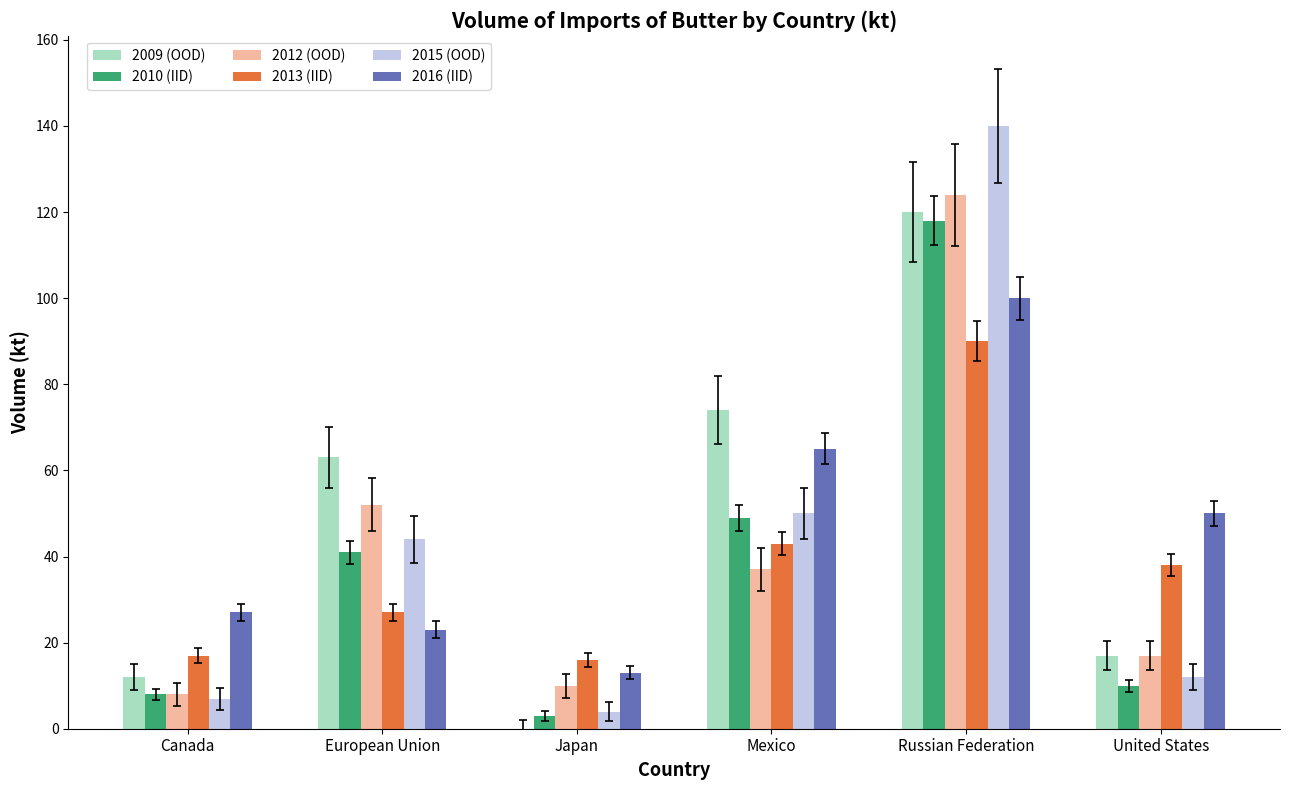

Which category has the highest value in the 2012 (OOD) series?

Russian Federation